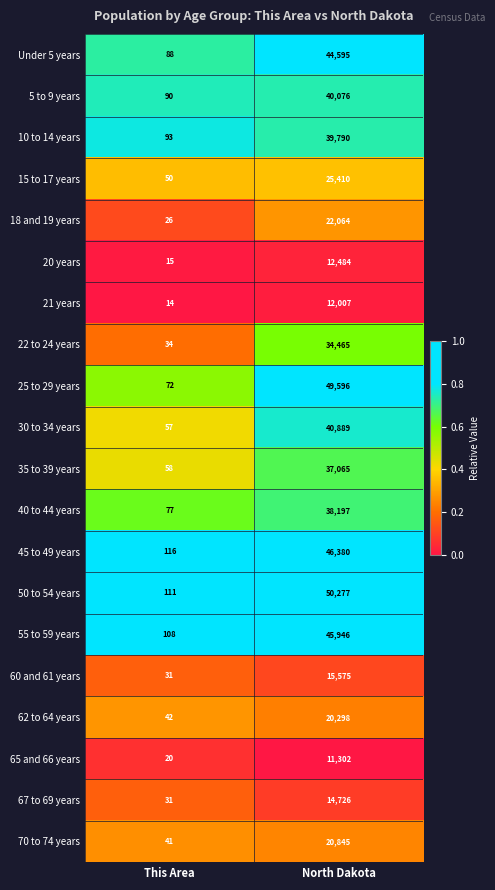

Is it true that 65 and 66 years equals 18954 at North Dakota?

False